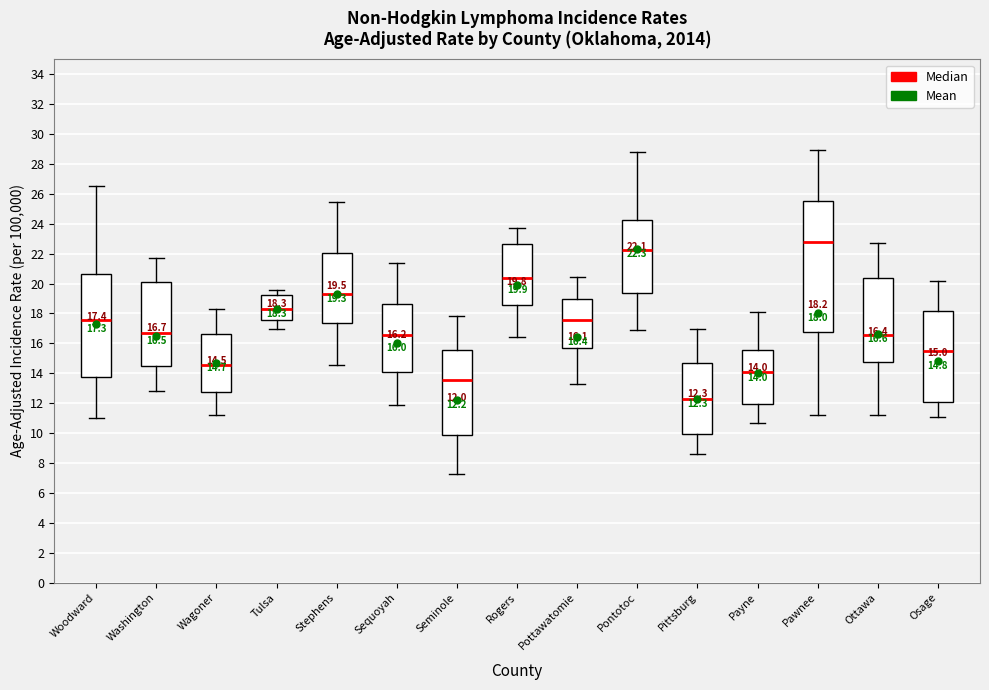

Which box's median line is the highest?

Pawnee